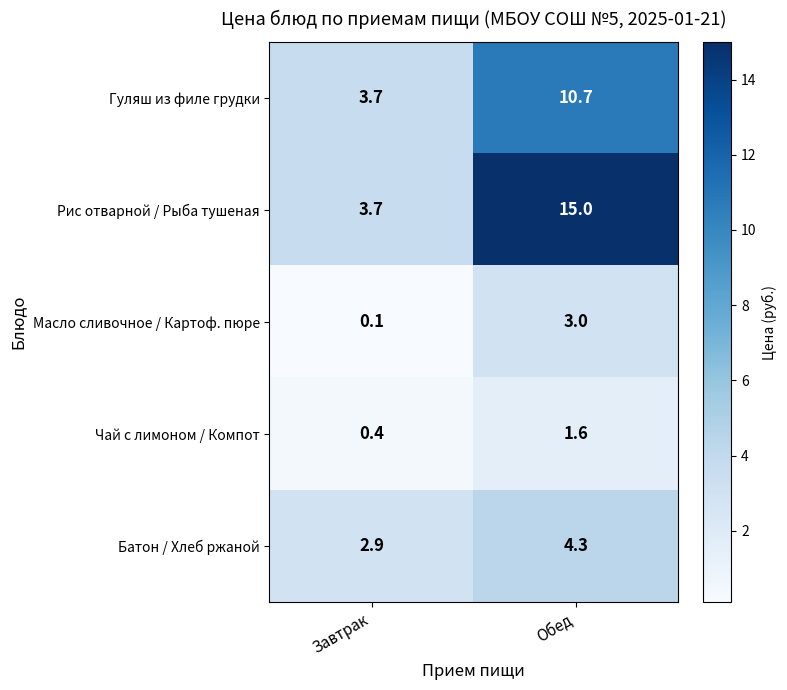

At which category is the sum across all series the highest?

Обед